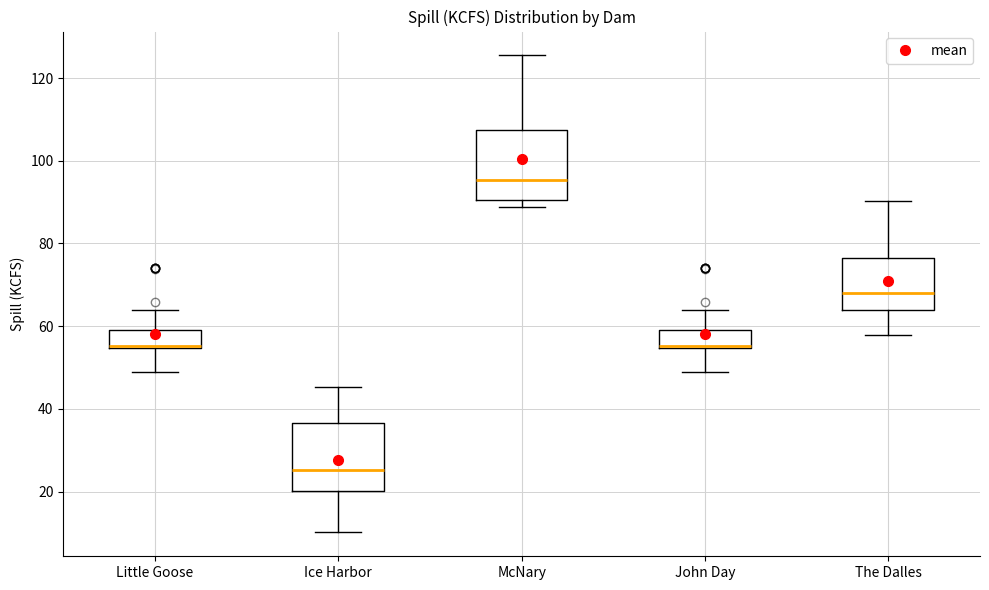

Reading left to right, read every box against the y-axis: the position of its median line, the range the box covers, and the ends of its whiskers. The values are not printed on the chart, so give them approximately, as read against the axis.

Little Goose: median 56 (drawn on the box's lower edge), box 54 to 60, whiskers 50 to 64
Ice Harbor: median 26, box 20 to 36, whiskers 10 to 46
McNary: median 96, box 90 to 108, whiskers 88 to 126
John Day: median 56 (drawn on the box's lower edge), box 54 to 60, whiskers 50 to 64
The Dalles: median 68, box 64 to 76, whiskers 58 to 90